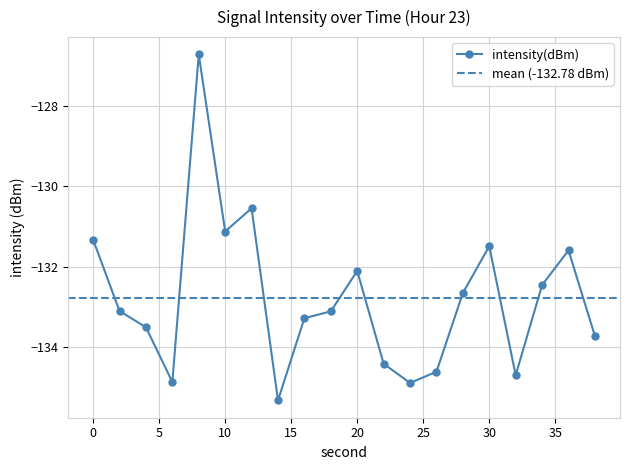

True or false: the data shows -131.1 at 10.

True